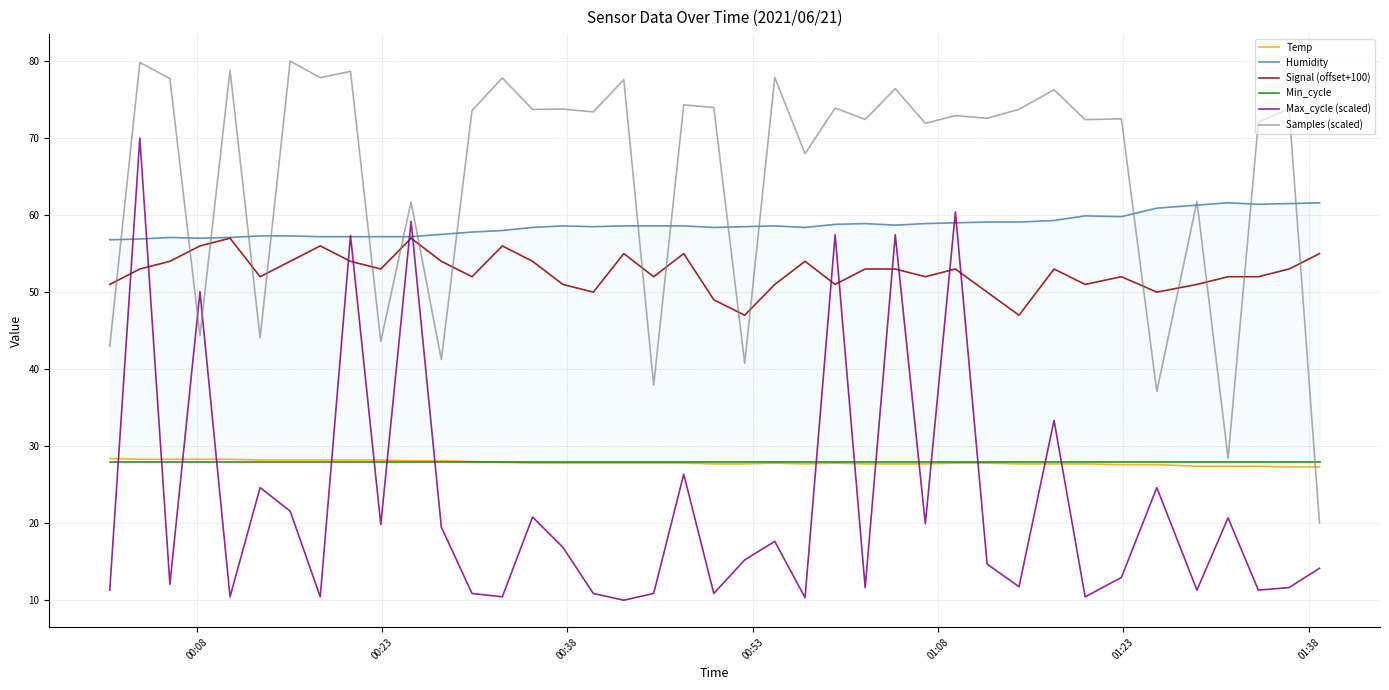

What is the highest value of the Signal (offset+100) series?

57.0